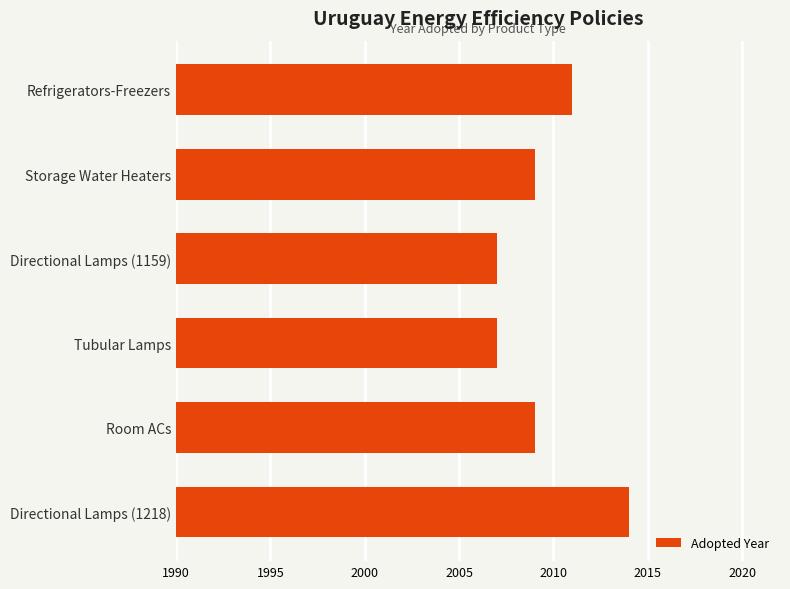

Count the values in the range 2007 to 2011.

5